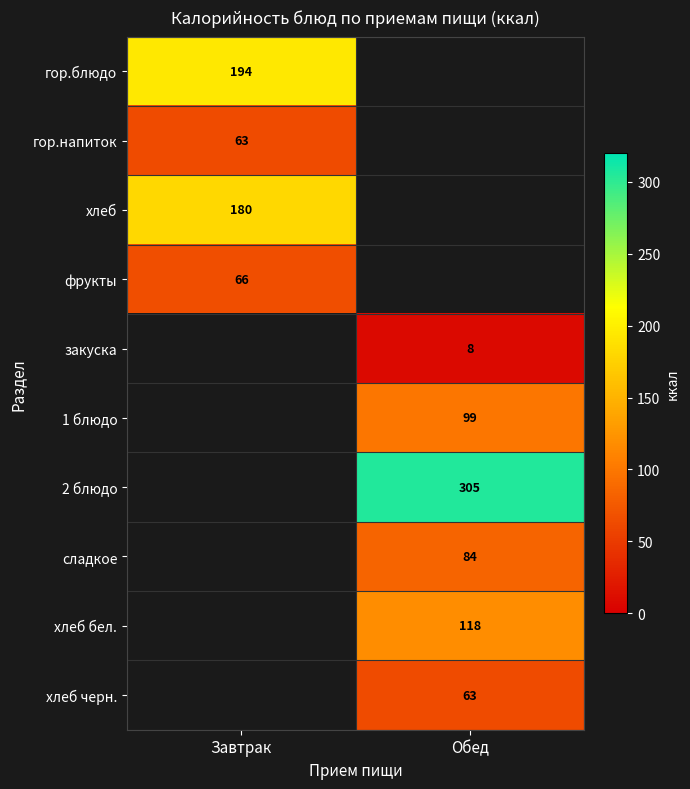

Is the value of сладкое at Обед greater than the value of хлеб черн. at Обед?

Yes